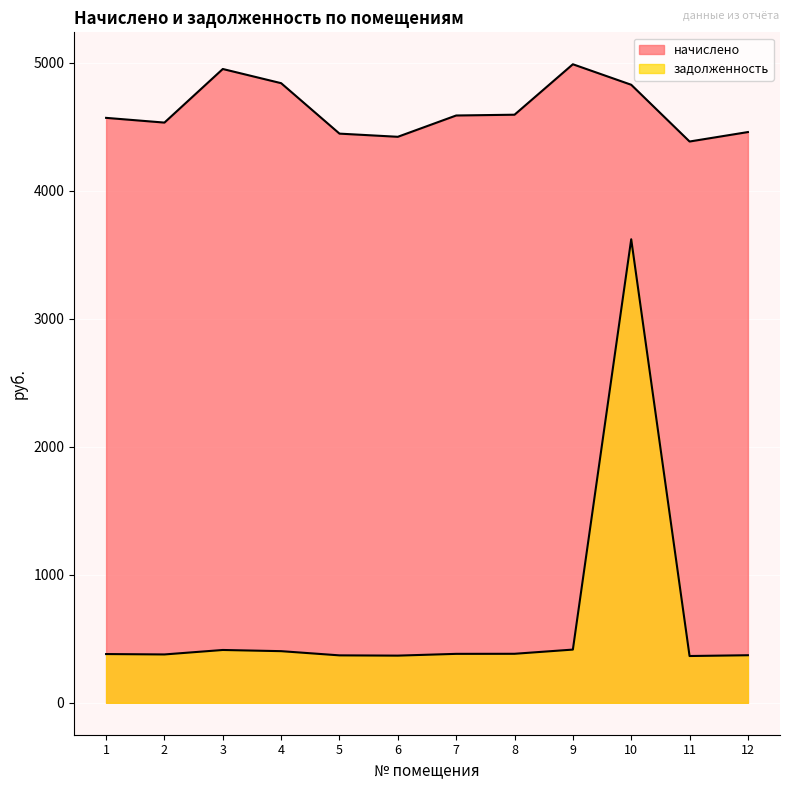

At which label does начислено reach its peak?

9